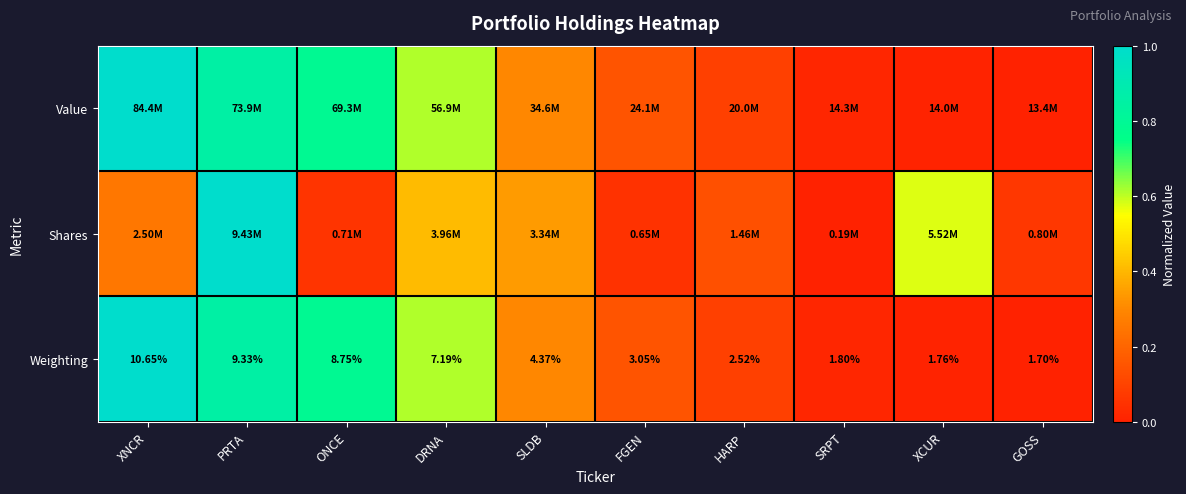

At which label does Weighting reach its minimum?

GOSS